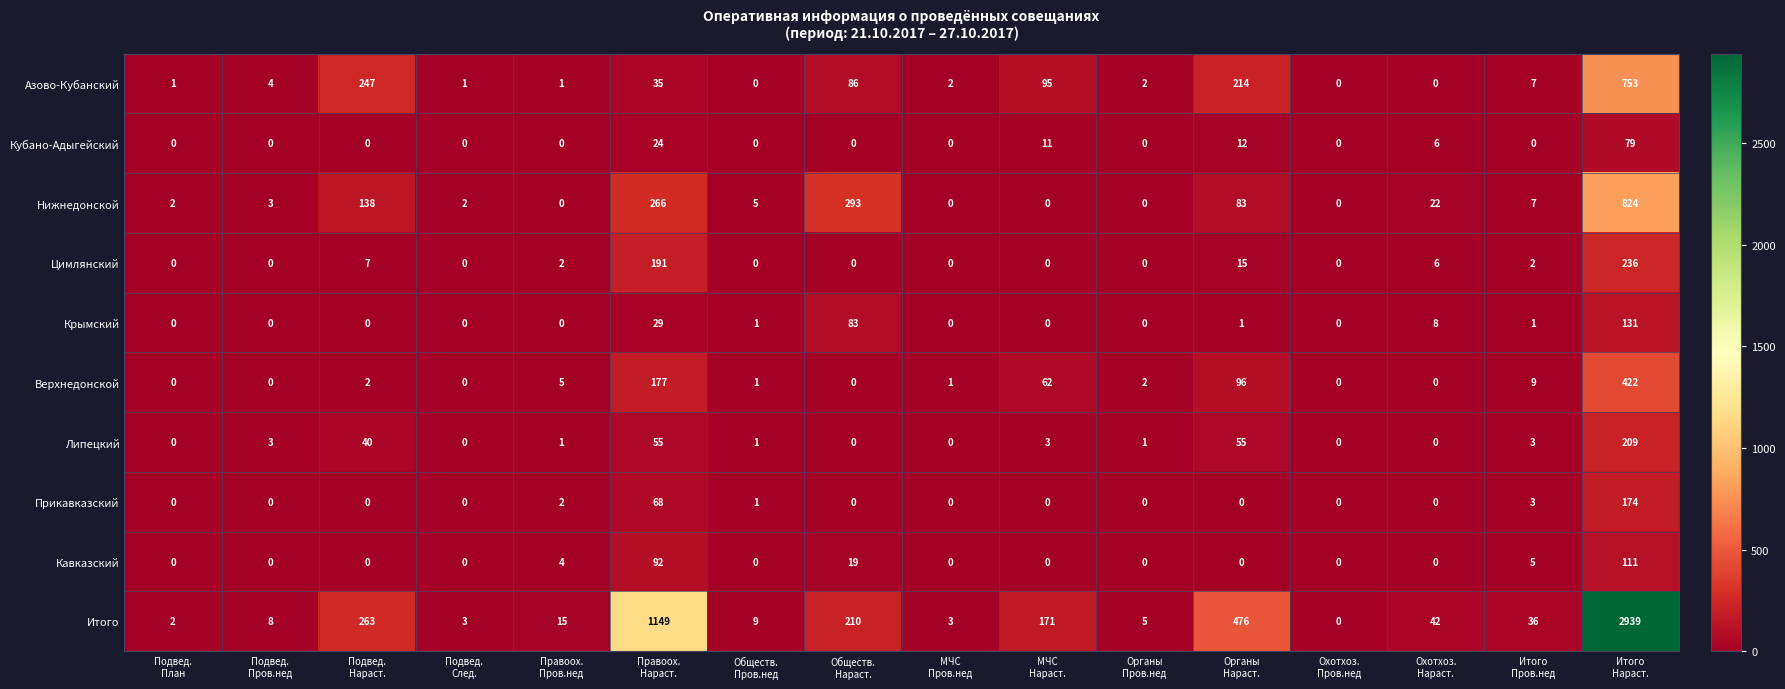

How many series are shown in this chart?

10